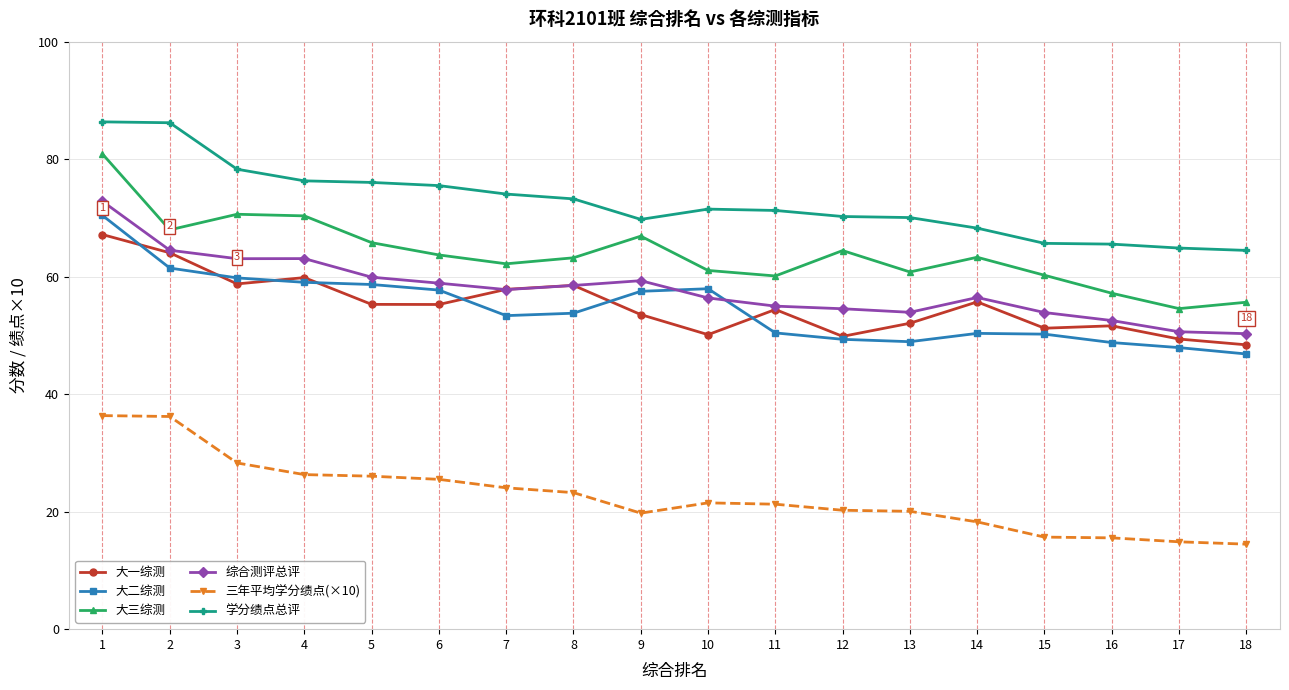

What is the smallest value displayed?

14.5